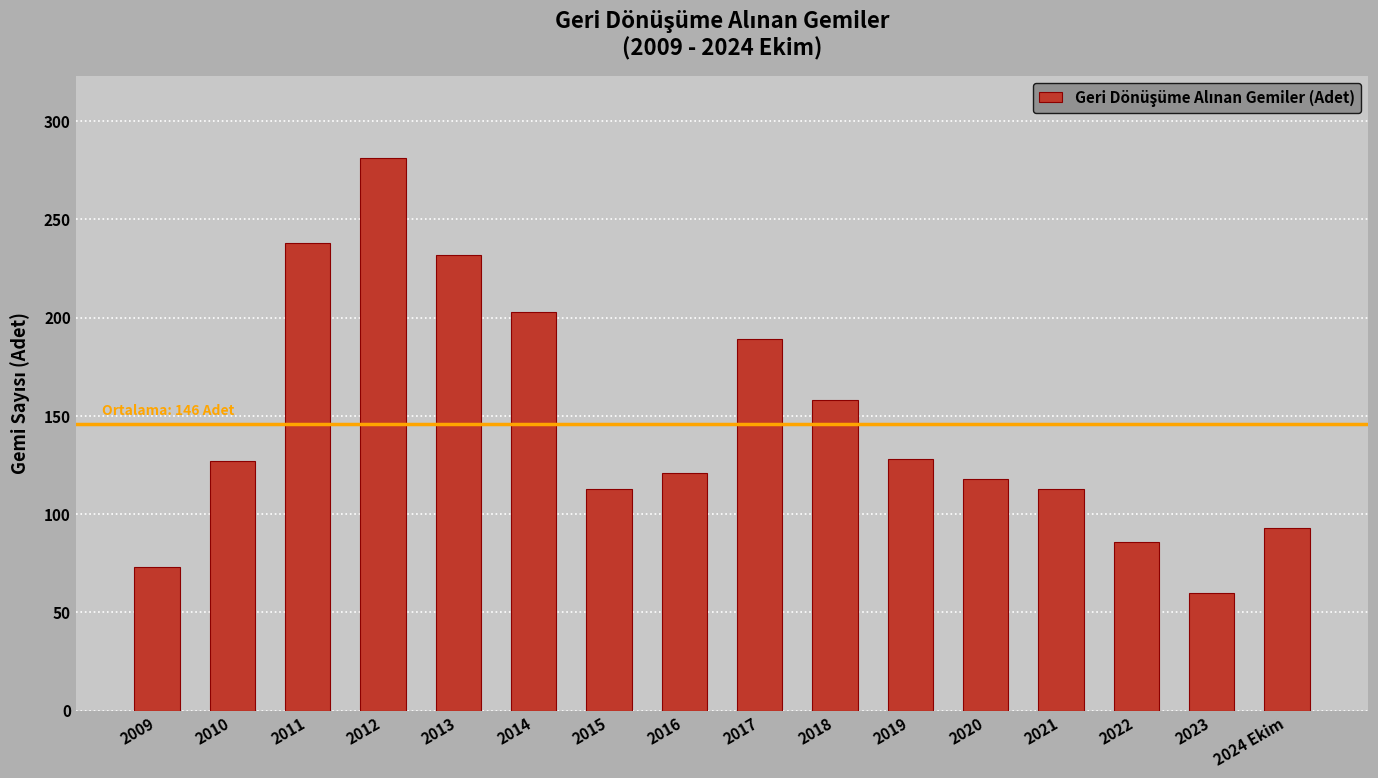

What is the sum of the values at 2020 and 2016?

239